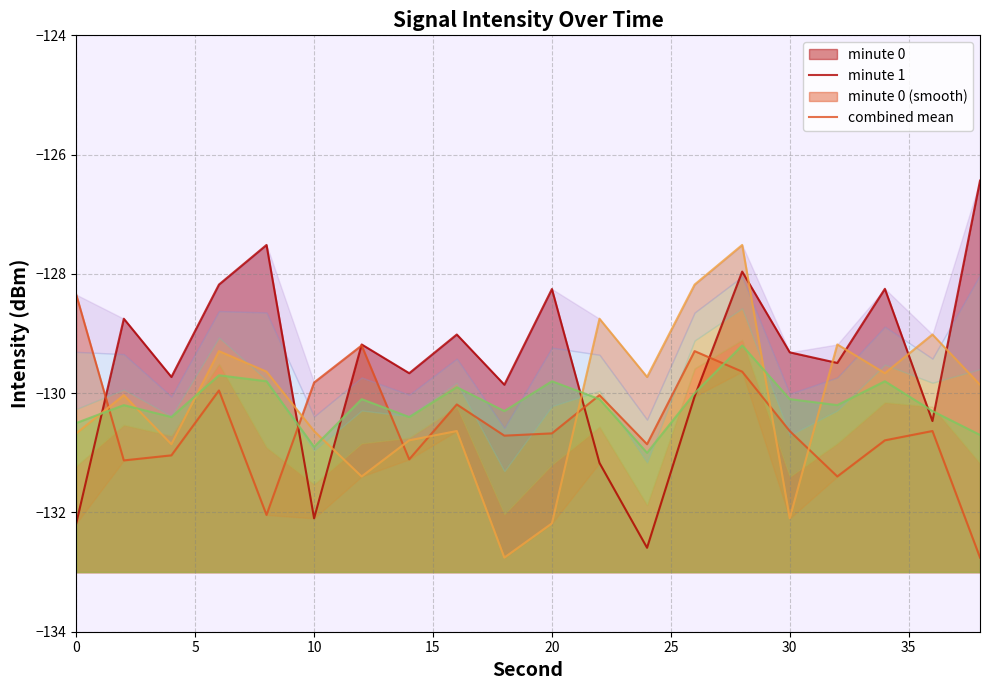

Reading left to right, what are all the values shown in this chart?

minute 0: -132.2	-128.8	-129.7	-128.2	-127.5	-132.1	-129.2	-129.7	-129.0	-129.9	-128.3	-131.2	-132.6	-130.1	-128.0	-129.3	-129.5	-128.3	-130.5	-126.4
minute 1: -128.3	-131.1	-131.0	-130.0	-132.0	-129.8	-129.2	-131.1	-130.2	-130.7	-130.7	-130.0	-130.9	-129.3	-129.6	-130.6	-131.4	-130.8	-130.6	-132.8
minute 0 (smooth): -130.7	-130.0	-130.9	-129.3	-129.6	-130.6	-131.4	-130.8	-130.6	-132.8	-132.2	-128.8	-129.7	-128.2	-127.5	-132.1	-129.2	-129.7	-129.0	-129.9
combined mean: -130.5	-130.2	-130.4	-129.7	-129.8	-130.9	-130.1	-130.4	-129.9	-130.3	-129.8	-130.1	-131.0	-130.0	-129.2	-130.1	-130.2	-129.8	-130.3	-130.7